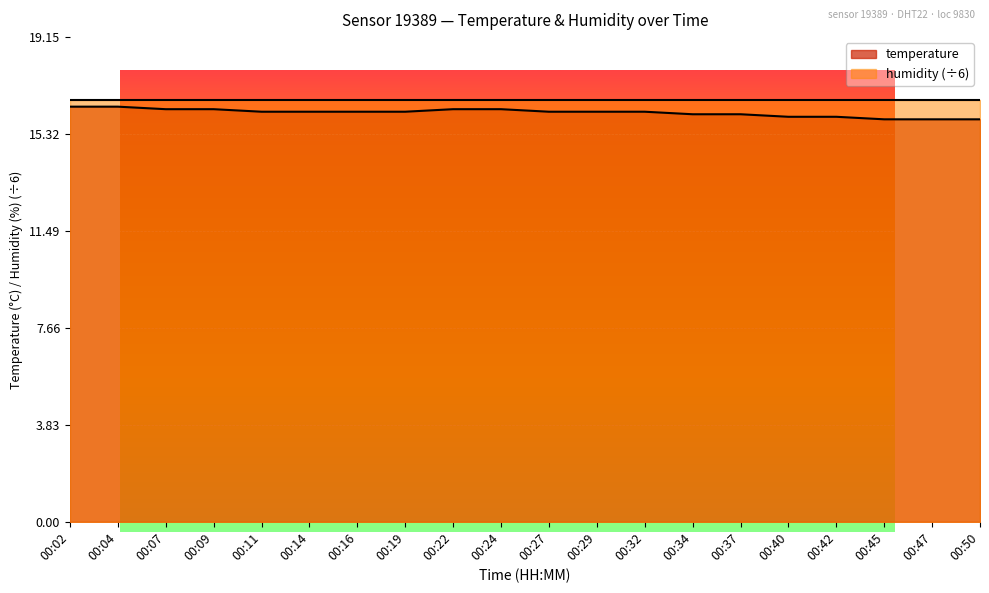

What is the change in value from 00:11 to 00:24?

+0.1